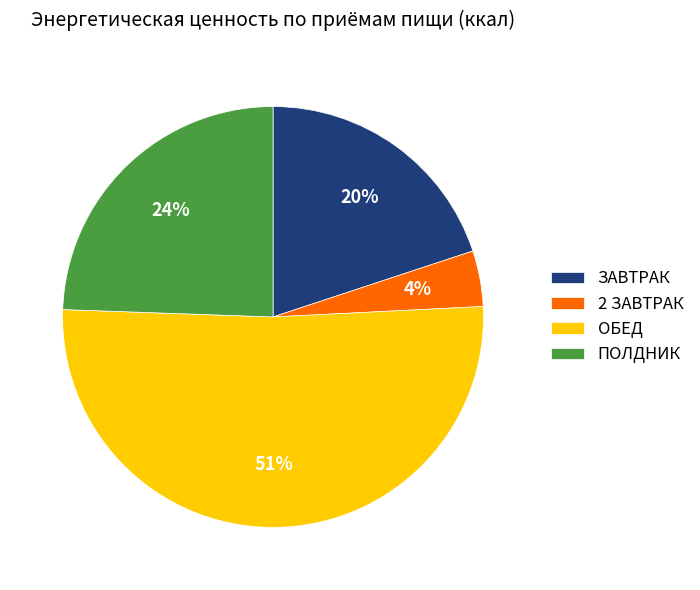

How many slices are in this pie chart?

4